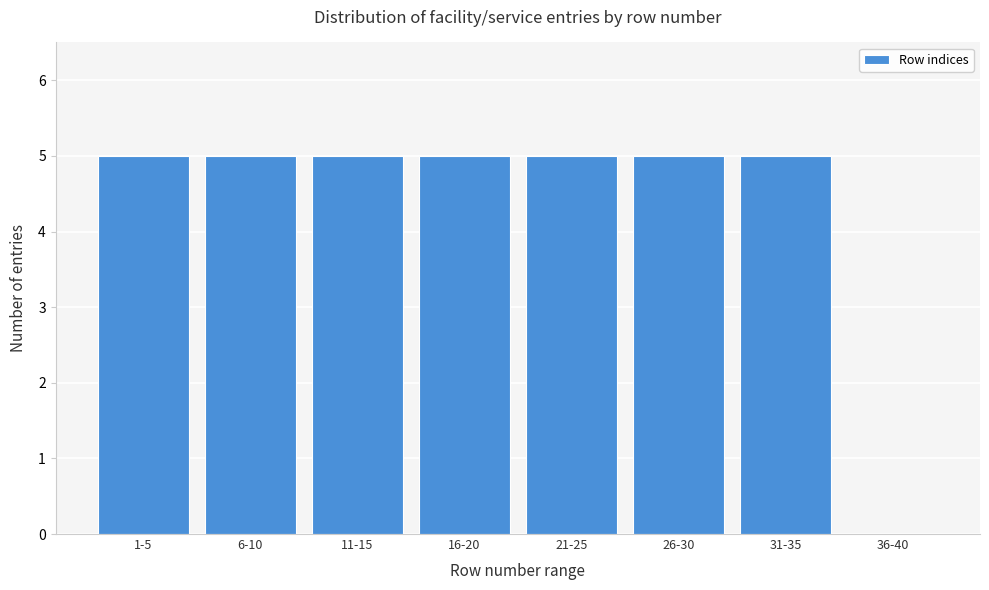

Reading left to right, what are all the values shown in this chart?

1-5=5	6-10=5	11-15=5	16-20=5	21-25=5	26-30=5	31-35=5	36-40=0